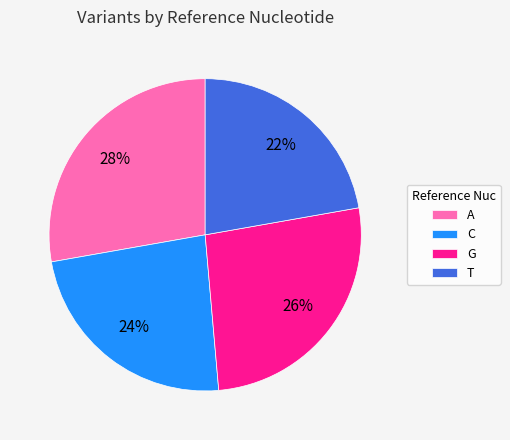

To the nearest percent, what portion does C represent?

24%